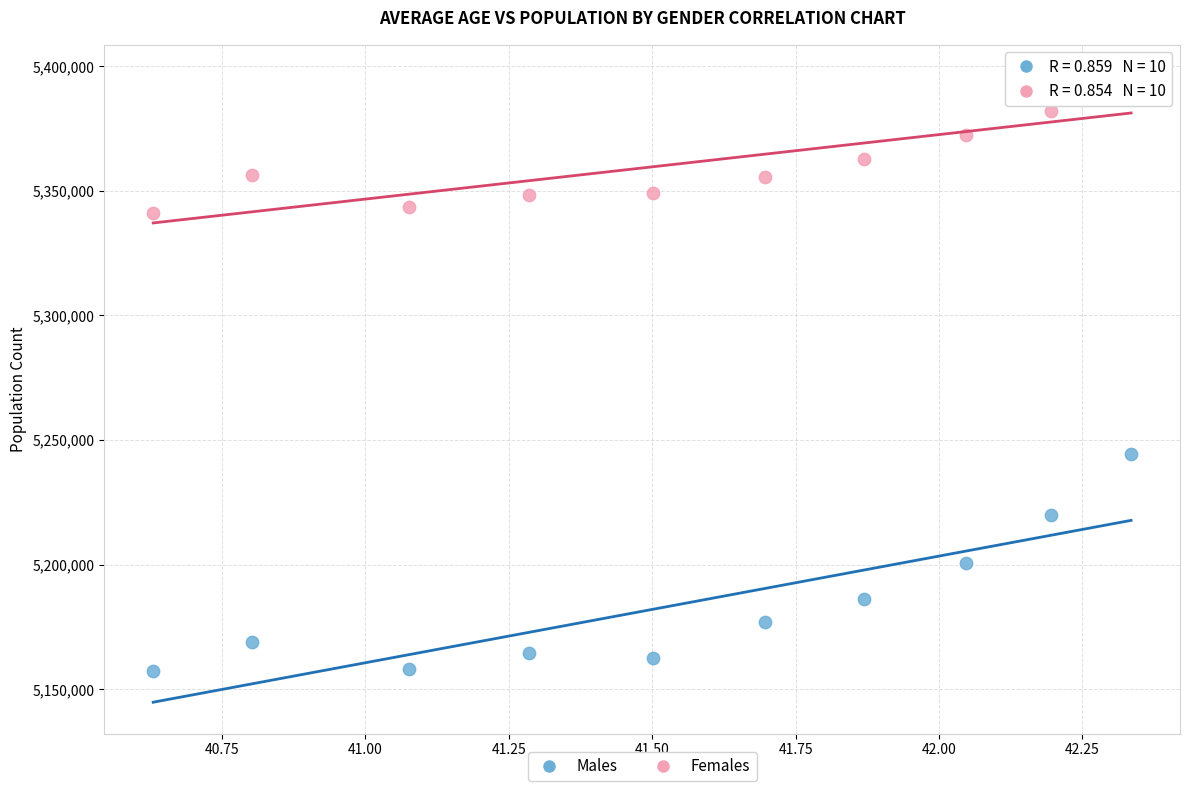

What are all the series names shown in the legend?

Males, Females